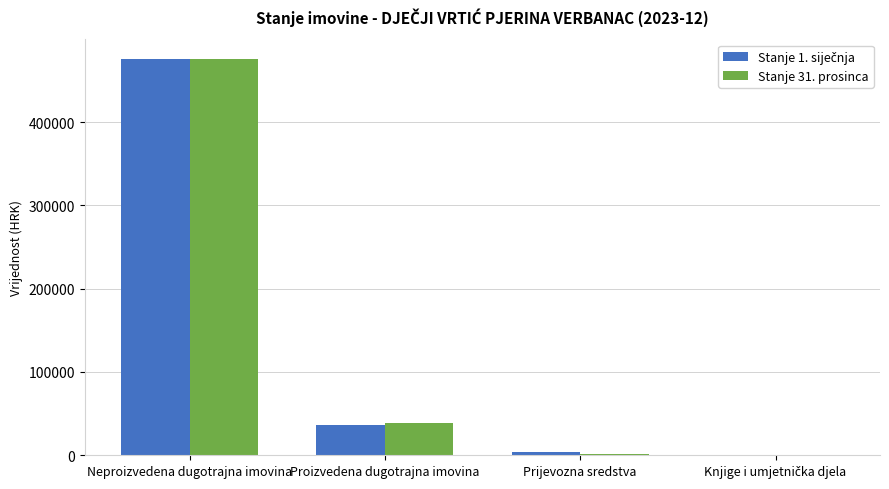

Are the bars grouped side by side (vs. stacked)?

Yes